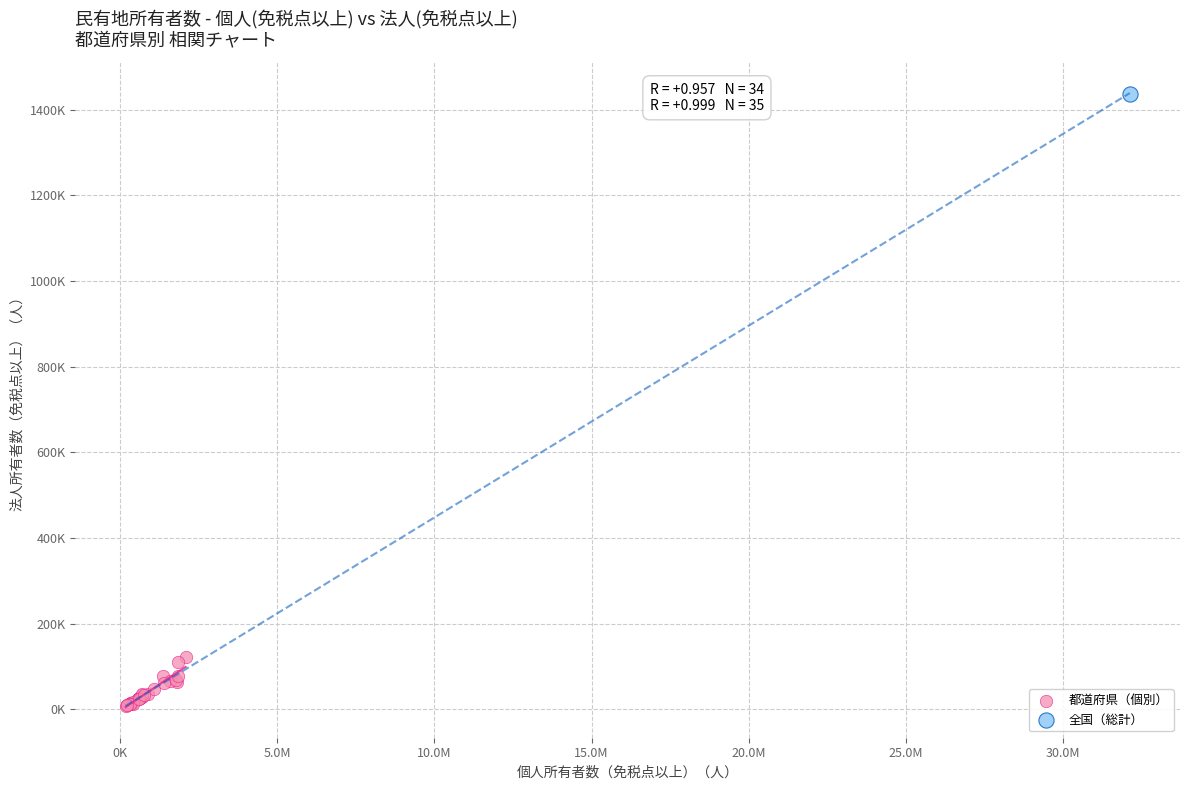

What are all the series names shown in the legend?

都道府県（個別）, 全国（総計）